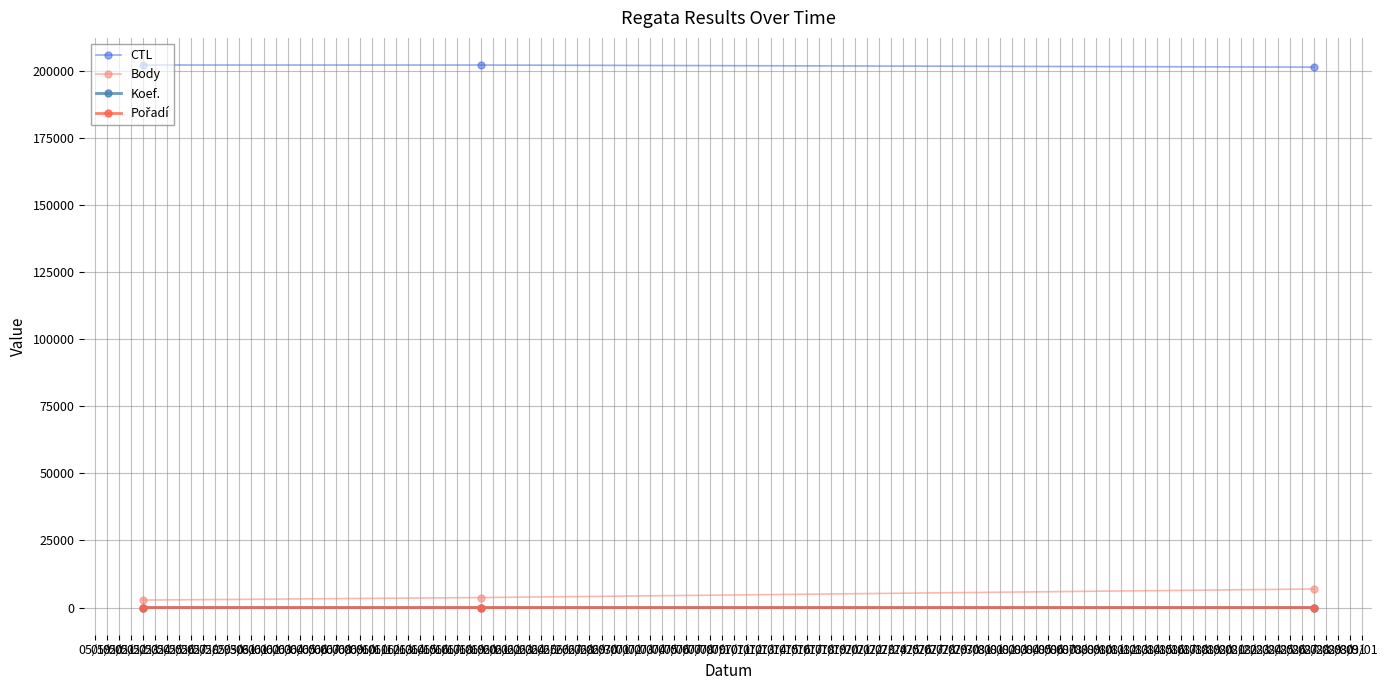

How many categories are shown in the chart?

3